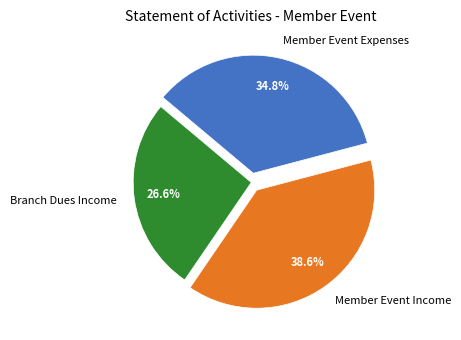

How many slices are in this pie chart?

3